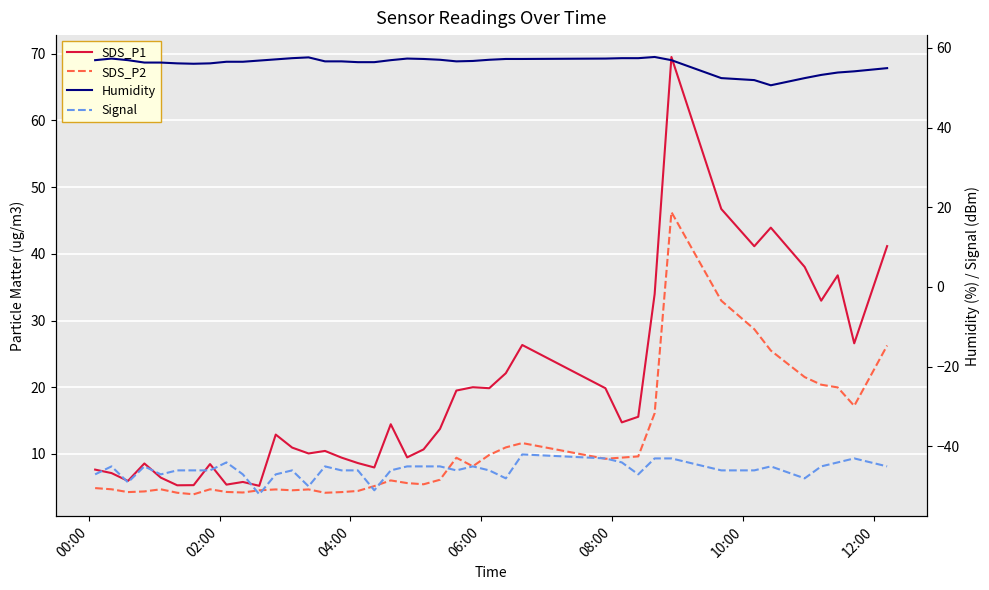

At how many categories does at least one series exceed -21?

40